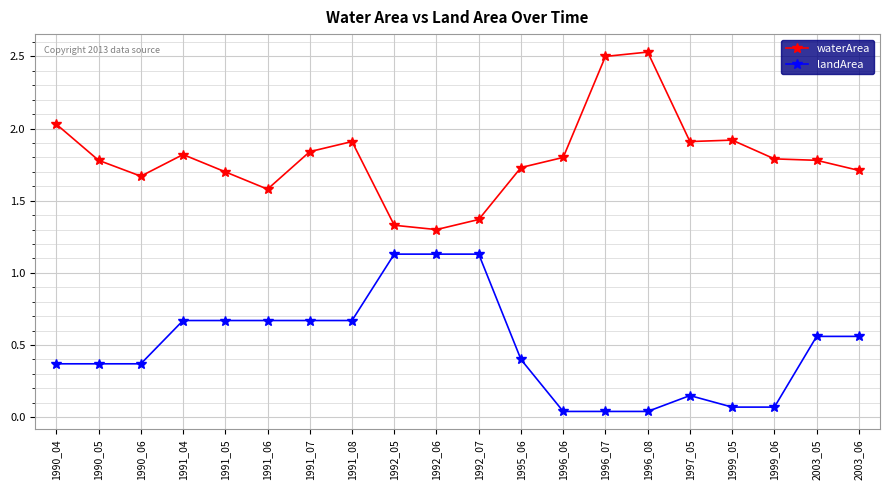

Rank the series by their average value, from lowest to highest.

landArea, waterArea